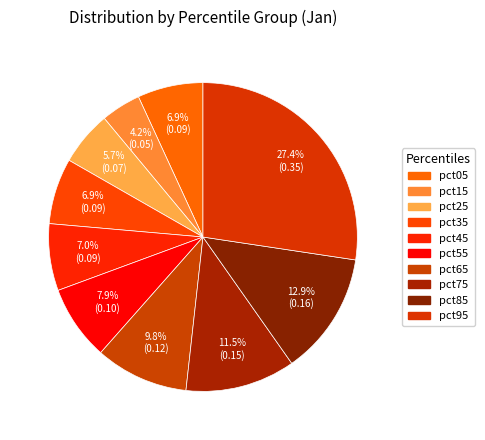

To the nearest percent, what is the average slice percentage?

10%